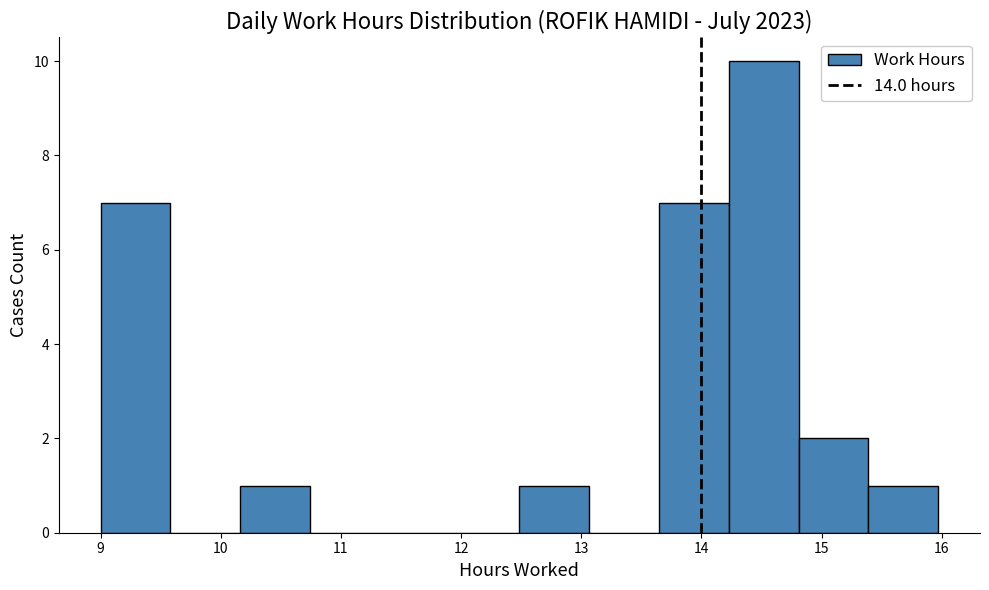

Which range on the x-axis has the tallest bar?

14.2 to 14.8